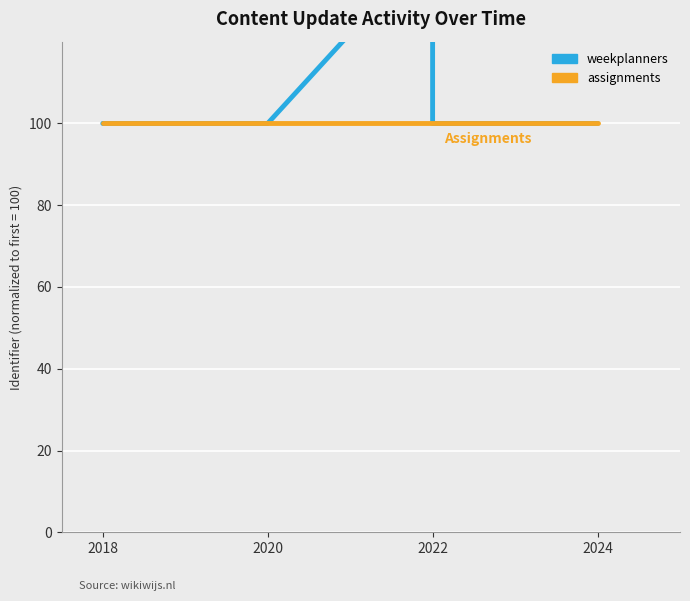

At how many categories does at least one series exceed 129?

1